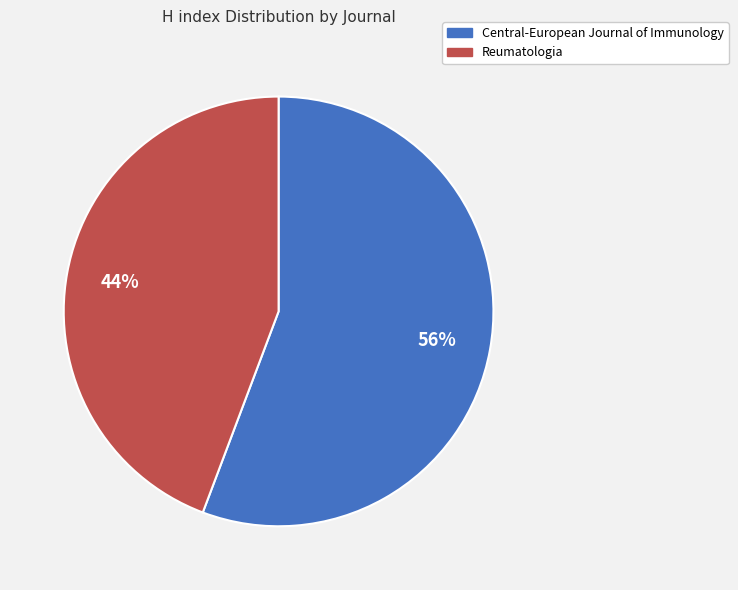

True or false: Reumatologia accounts for 44% of the total.

True